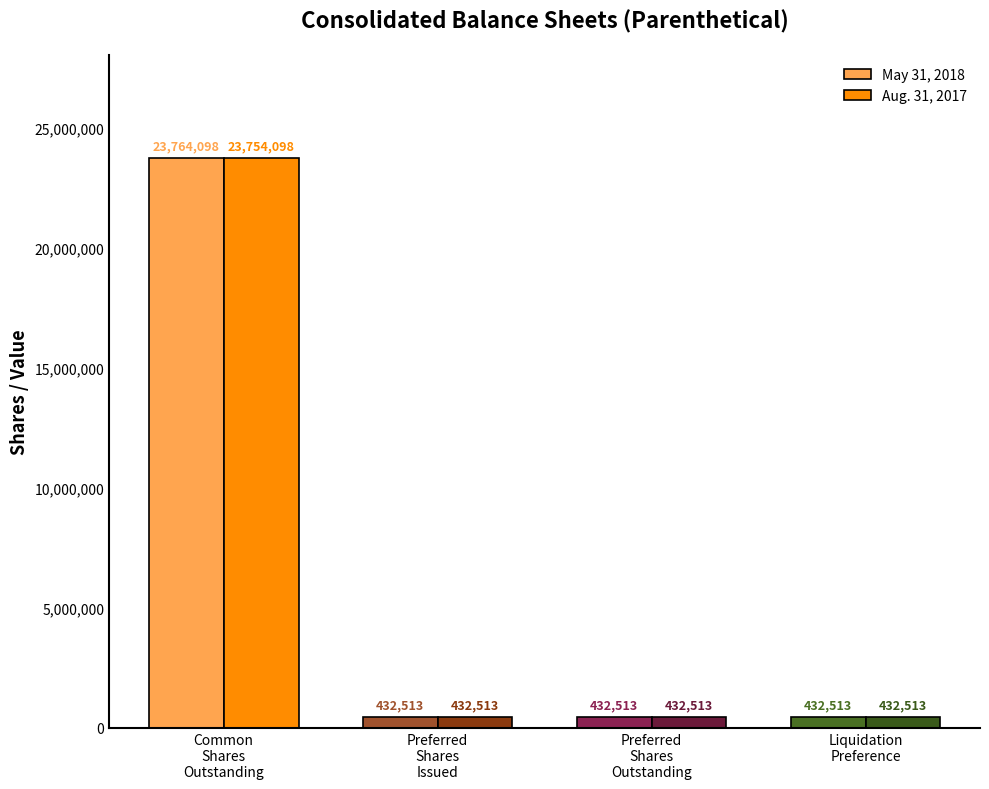

Count the May 31, 2018 values in the range 432513 to 23764098.

4